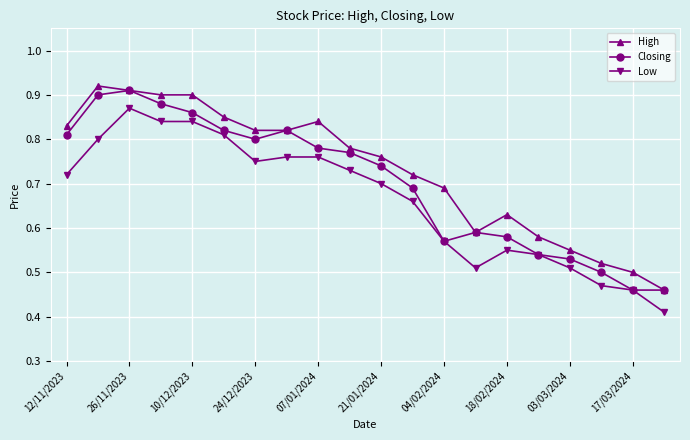

True or false: High has more than 0 interior local peaks.

True